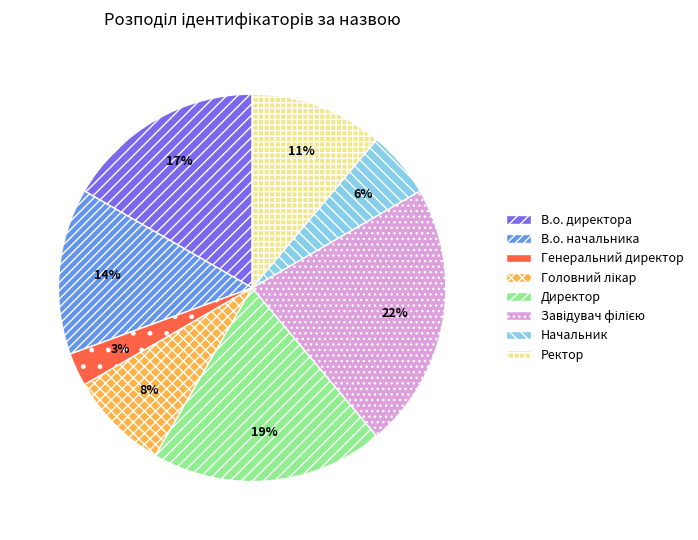

How many slices are in this pie chart?

8